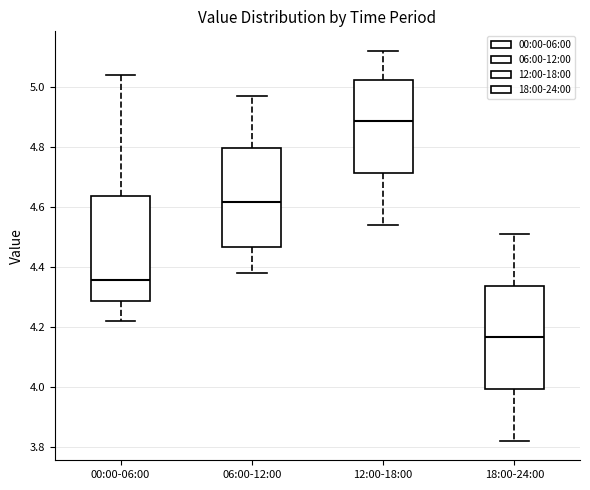

Where is the lower edge of the box for 00:00-06:00 on the y-axis? The values are not printed on the chart, so give them approximately, as read against the axis.

4.28